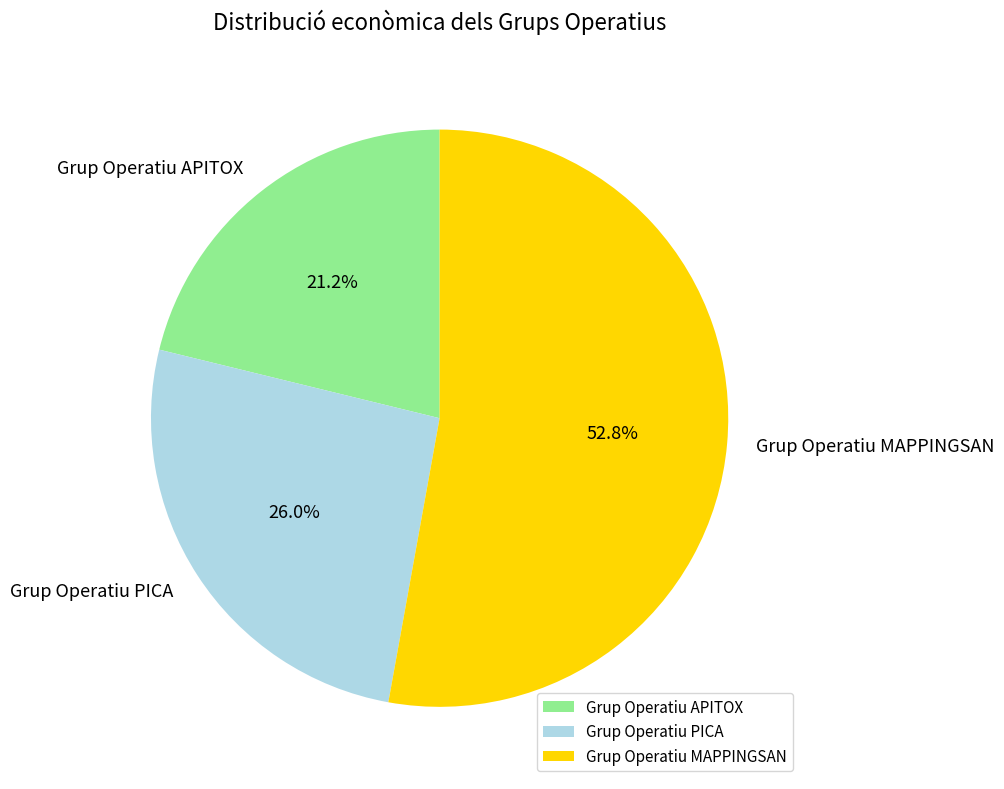

Which has a higher value, Grup Operatiu PICA or Grup Operatiu APITOX?

Grup Operatiu PICA